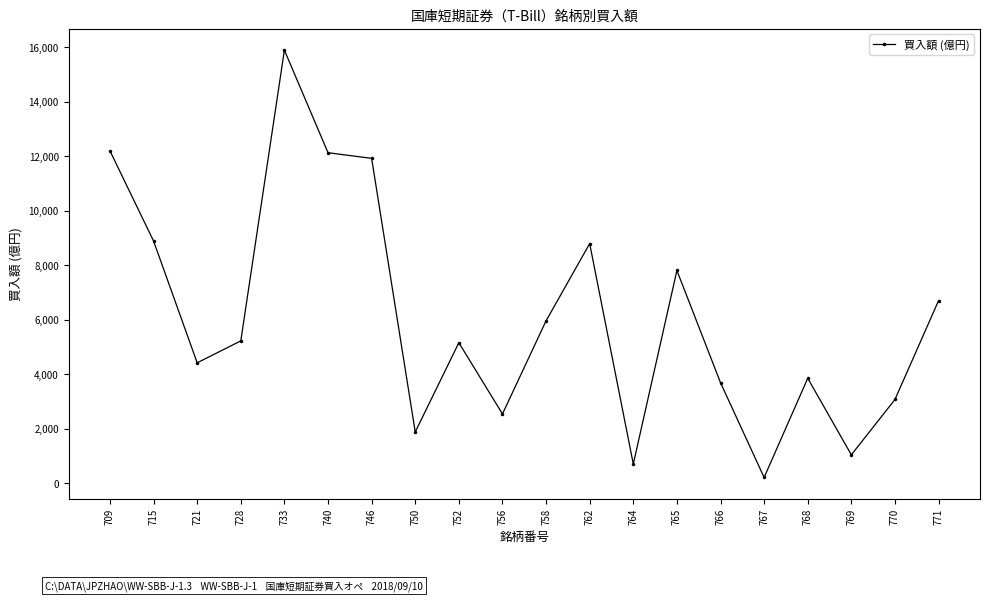

What is the value of the 2nd point from the left?

8883